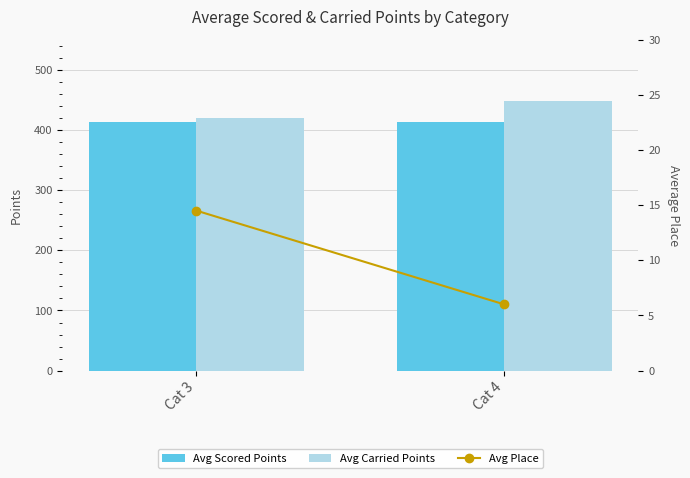

Read the Avg Scored Points value at Cat 3.

413.6